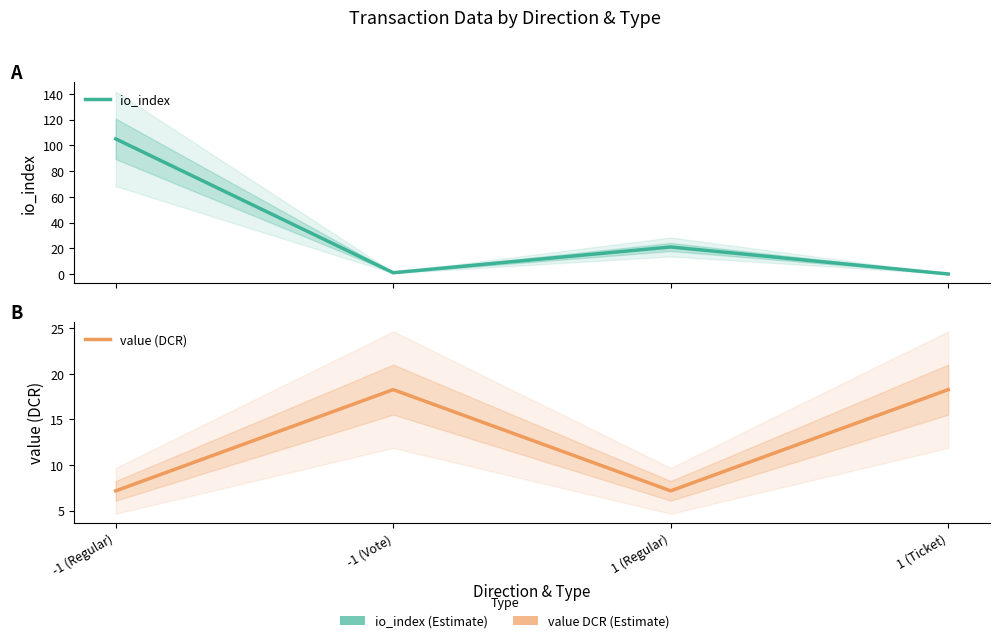

True or false: value (DCR) and io_index intersect in this chart.

True